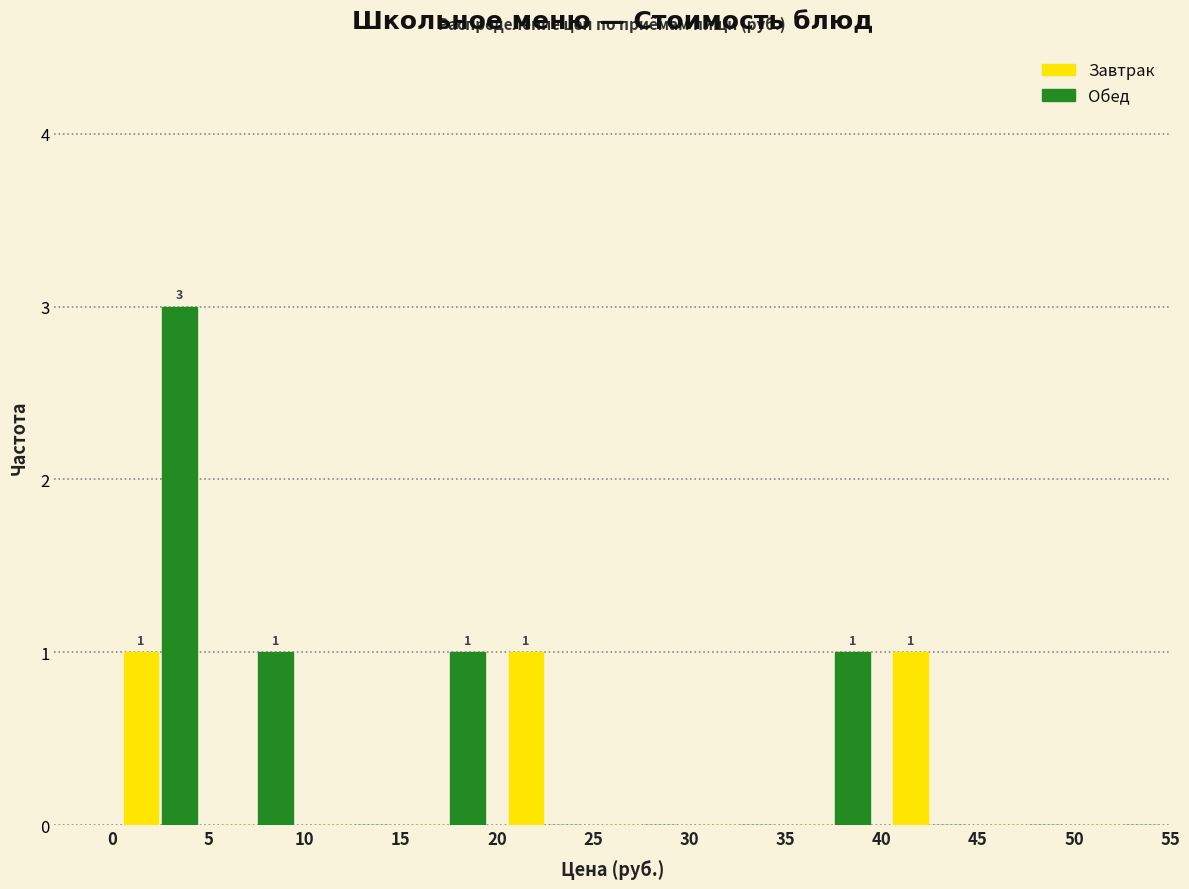

In the Обед series, which range on the x-axis has the tallest bar?

0 to 5